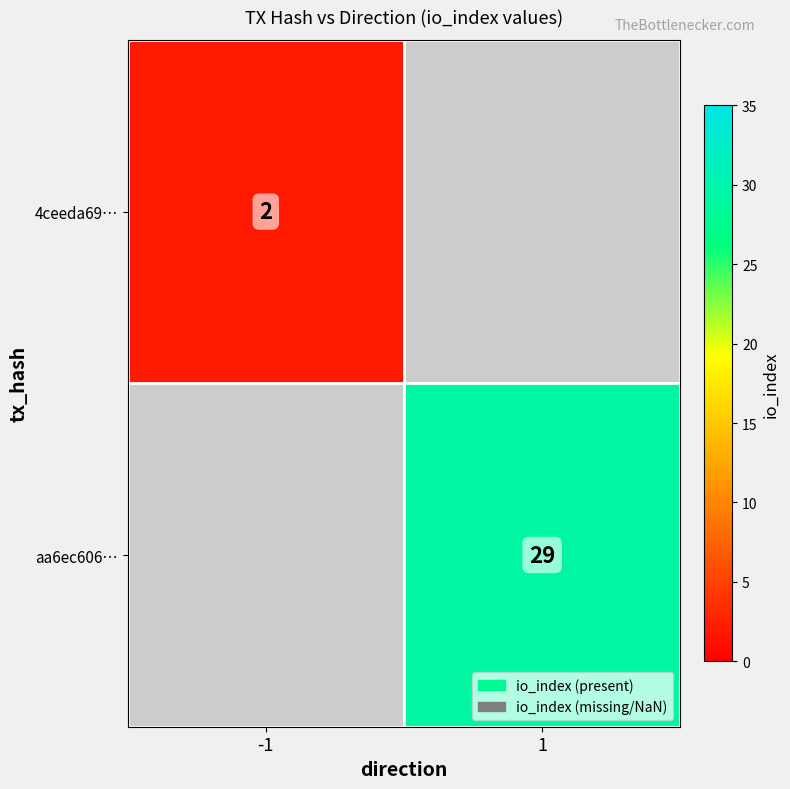

What is the minimum value shown in the chart?

2.0